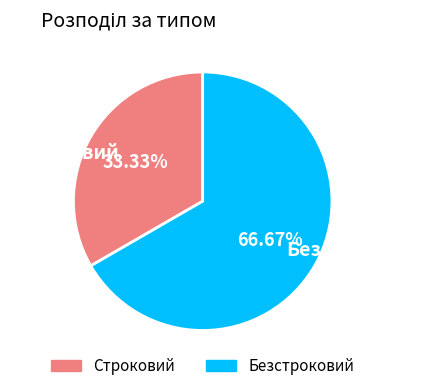

Does Безстроковий account for over 50% of the chart?

Yes